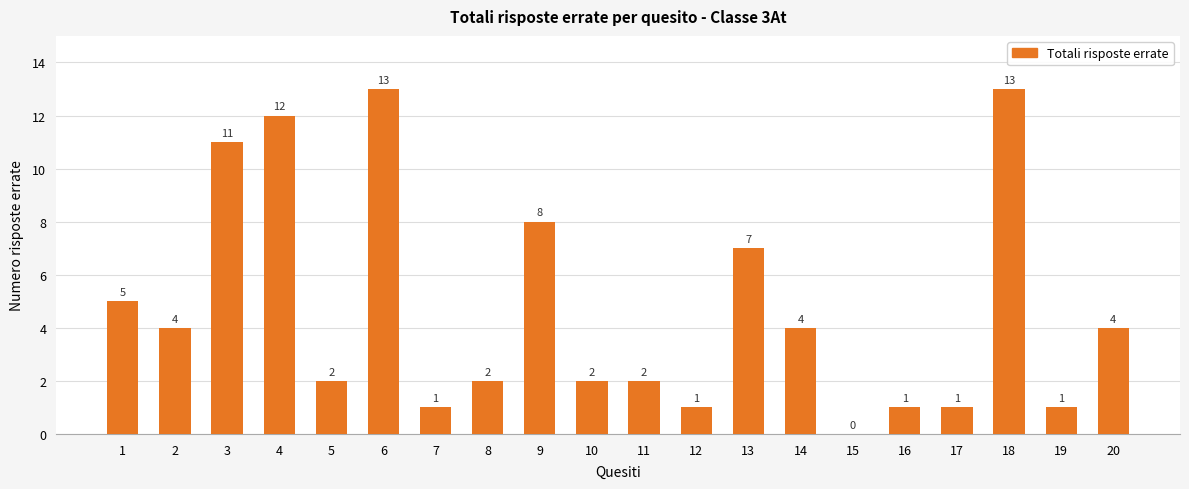

Are the bars grouped side by side (vs. stacked)?

No